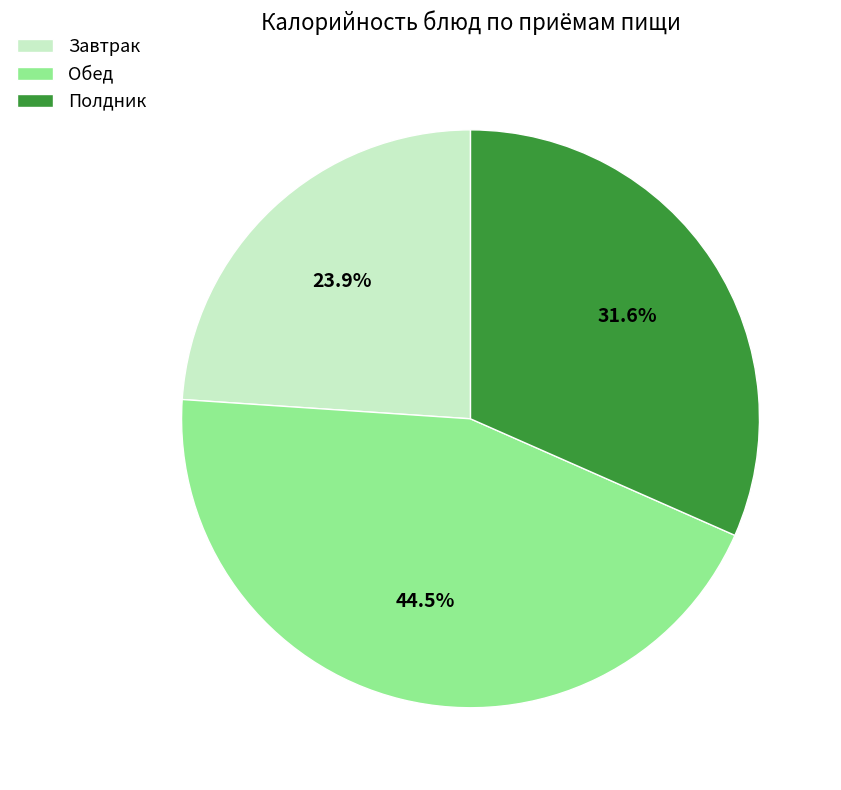

Rank the categories by value from highest to lowest.

Обед, Полдник, Завтрак